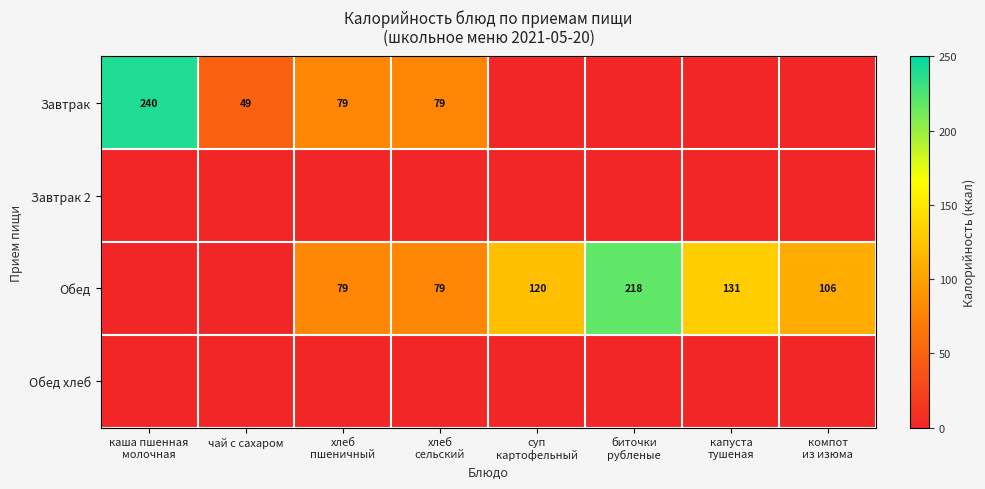

Is it true that Завтрак equals 49 at чай с сахаром?

True